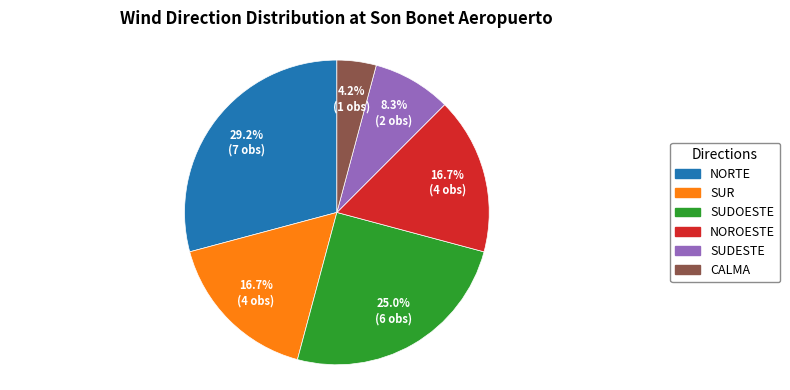

How many segments does this pie chart have?

6